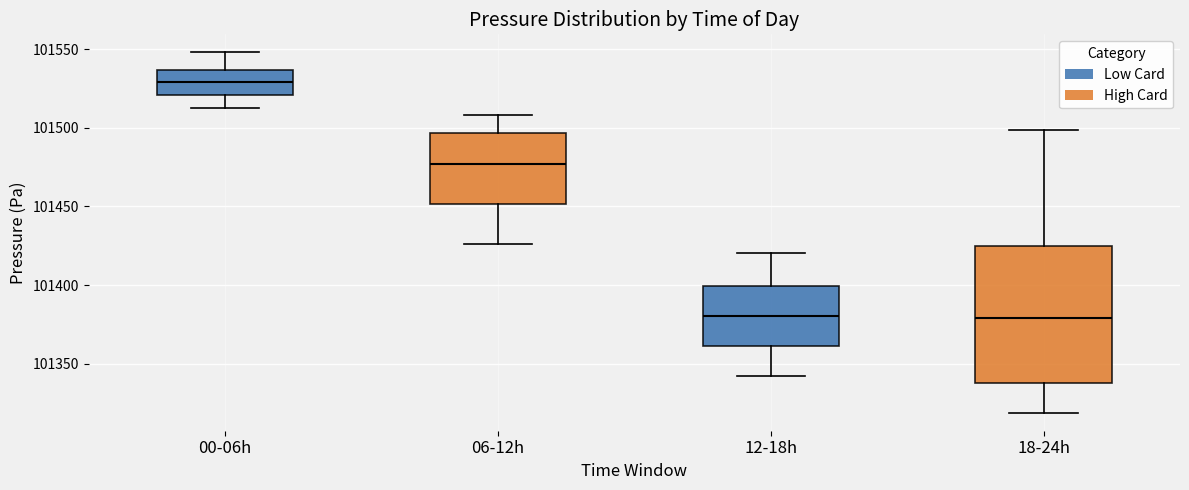

Reading left to right, read every box against the y-axis: the position of its median line, the range the box covers, and the ends of its whiskers. The values are not printed on the chart, so give them approximately, as read against the axis.

00-06h: median 101530, box 101520 to 101535, whiskers 101515 to 101550
06-12h: median 101475, box 101450 to 101495, whiskers 101425 to 101510
12-18h: median 101380, box 101360 to 101400, whiskers 101340 to 101420
18-24h: median 101380, box 101340 to 101425, whiskers 101320 to 101500